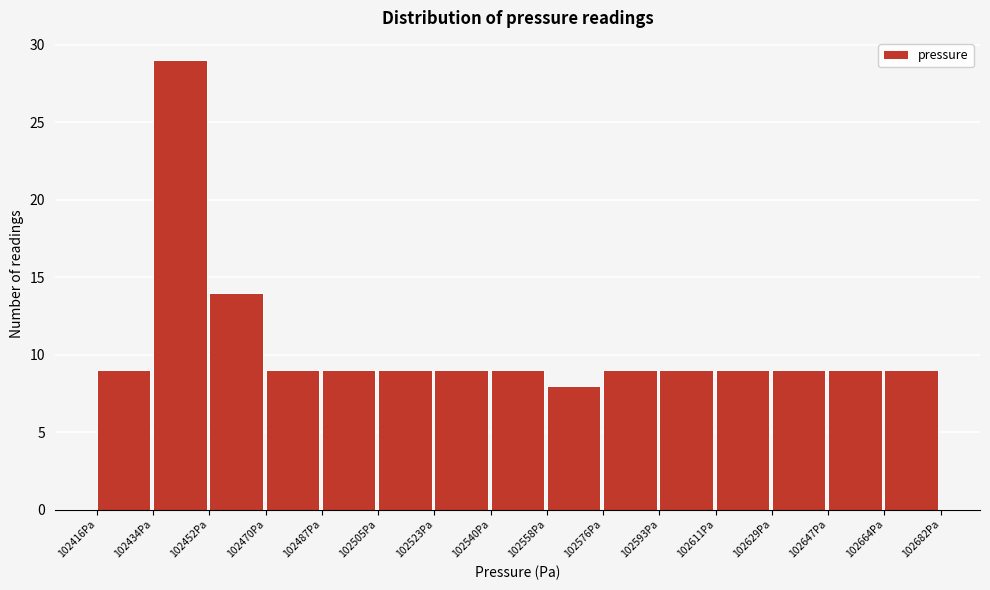

Reading left to right, transcribe this chart: for each bar, give the range it covers on the x-axis and its height. Neither the bar edges nor the heights are printed on the chart, so give them approximately, as read against the axes.

102416 to 102434: 9
102434 to 102452: 29
102452 to 102470: 14
102470 to 102488: 9
102488 to 102504: 9
102504 to 102522: 9
102522 to 102540: 9
102540 to 102558: 9
102558 to 102576: 8
102576 to 102594: 9
102594 to 102612: 9
102612 to 102628: 9
102628 to 102646: 9
102646 to 102664: 9
102664 to 102682: 9